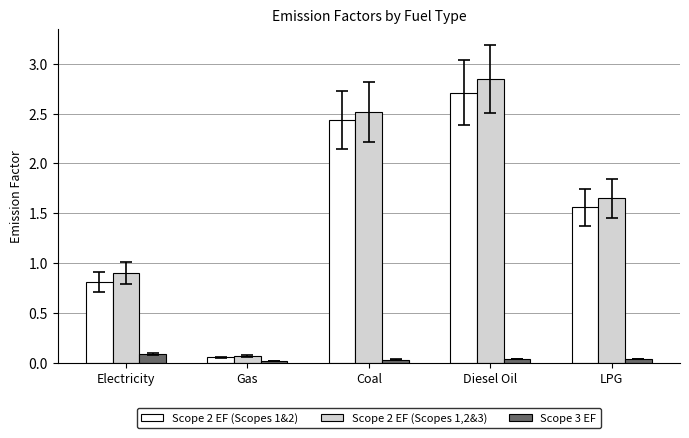

At which category is the sum across all series the highest?

Diesel Oil